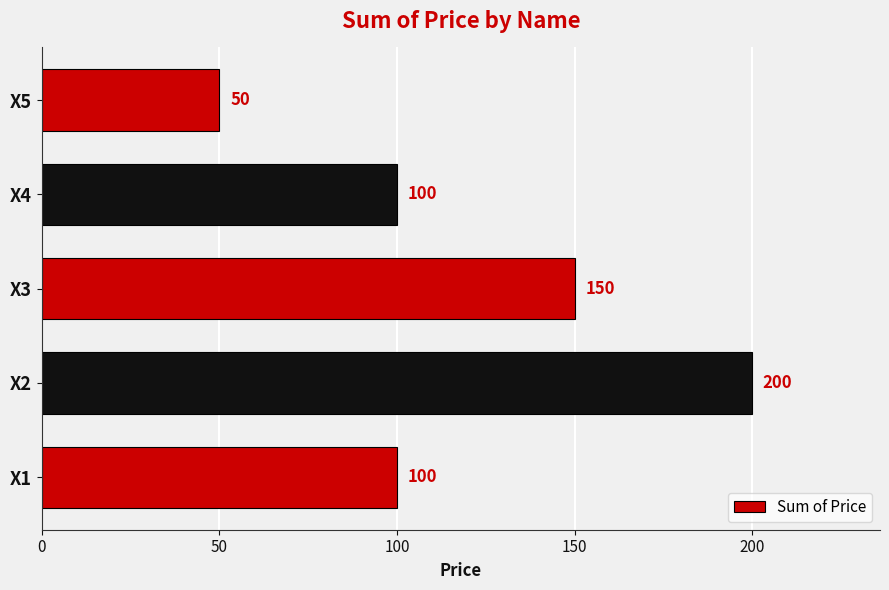

Are the bars grouped side by side (vs. stacked)?

No